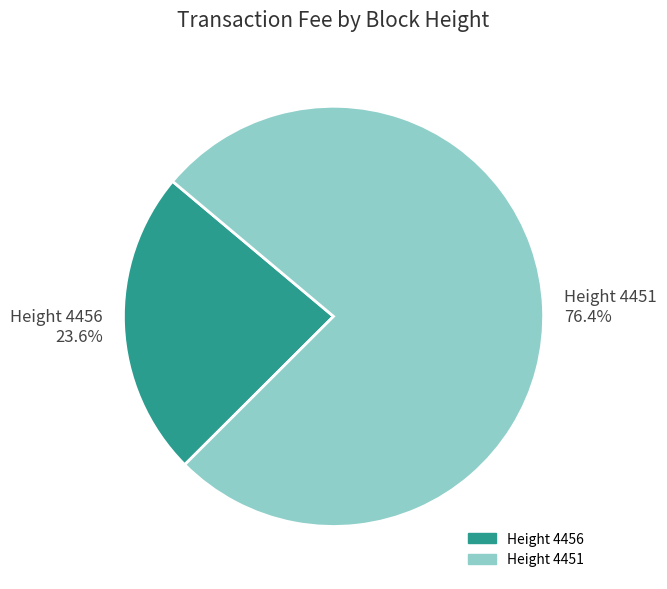

Is there a majority slice in this chart?

Yes